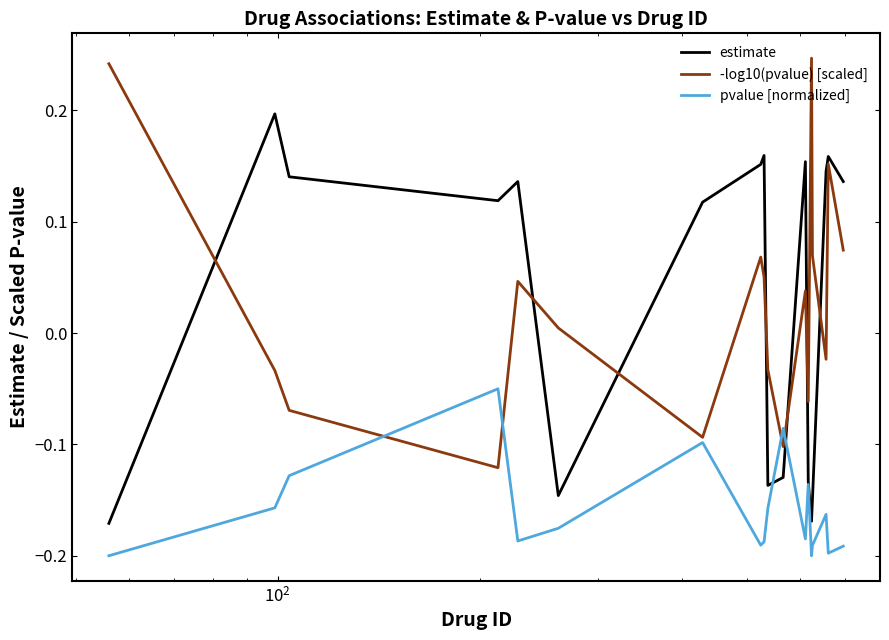

List the series in order of their peak value, lowest first.

pvalue [normalized], estimate, -log10(pvalue) [scaled]